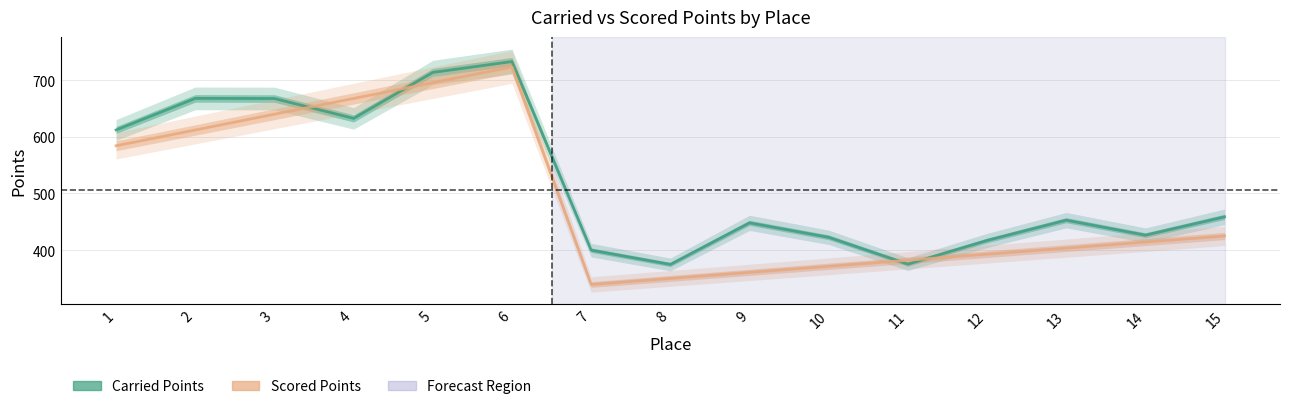

Which category has the lowest value in the Carried Points series?

8